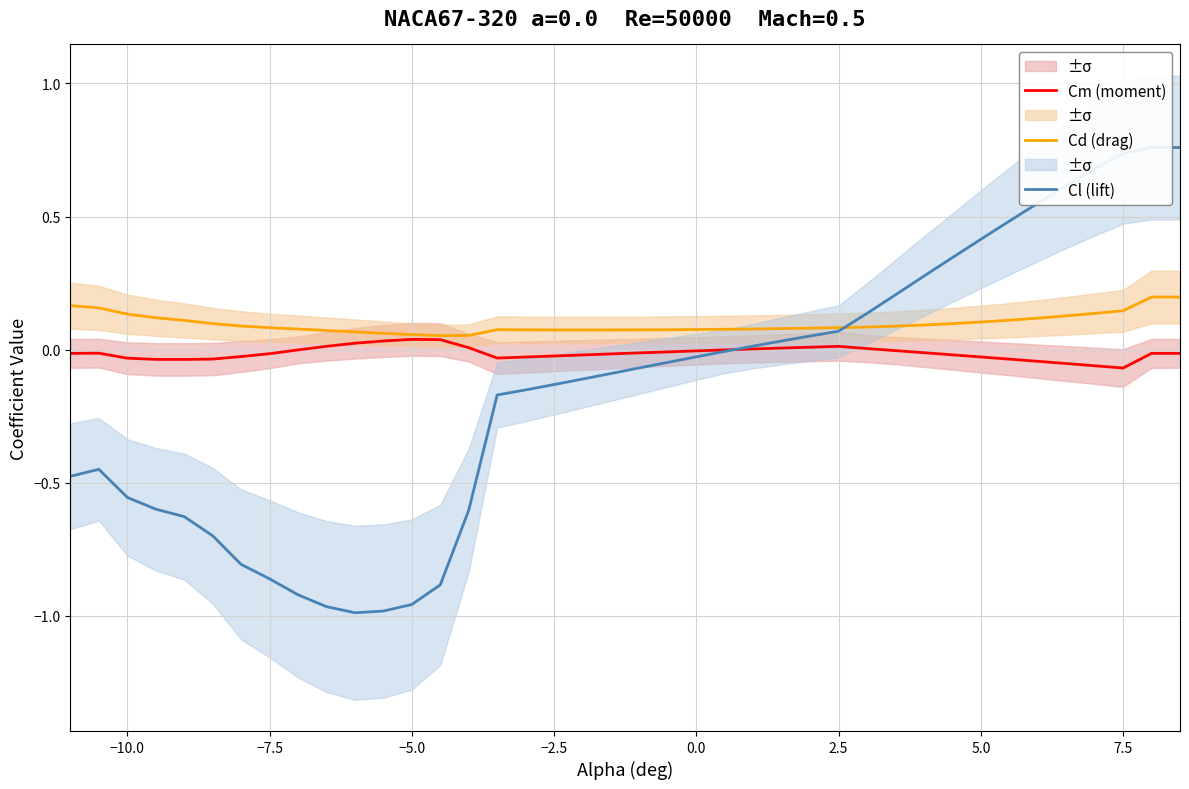

How many interior local valleys does the Cm (moment) series have?

3